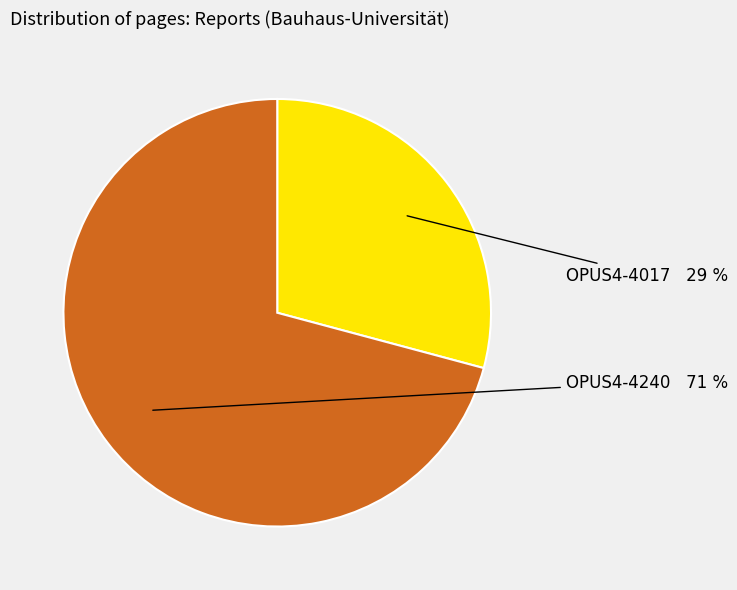

Does any single category account for the majority?

Yes